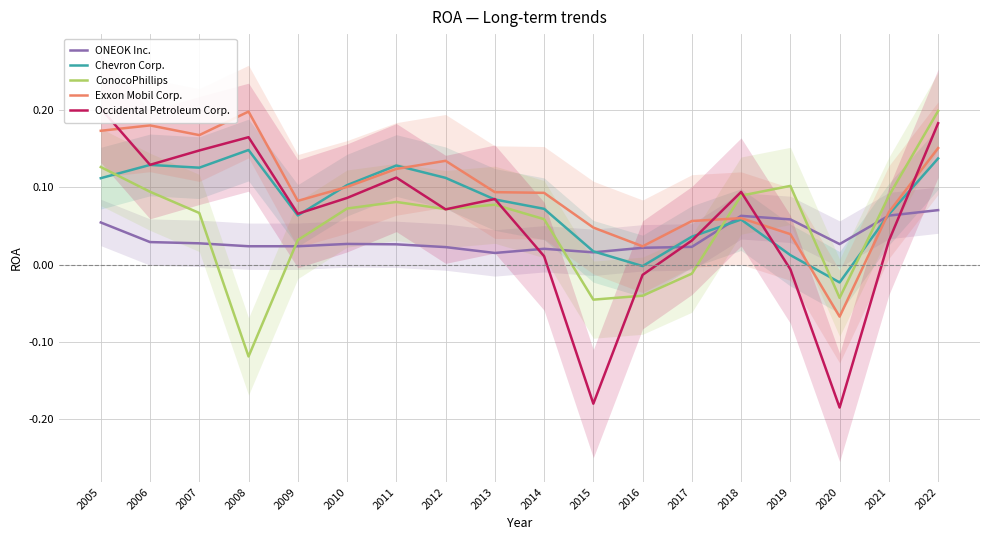

True or false: Chevron Corp. has a value of 0.0 at 2017.

False